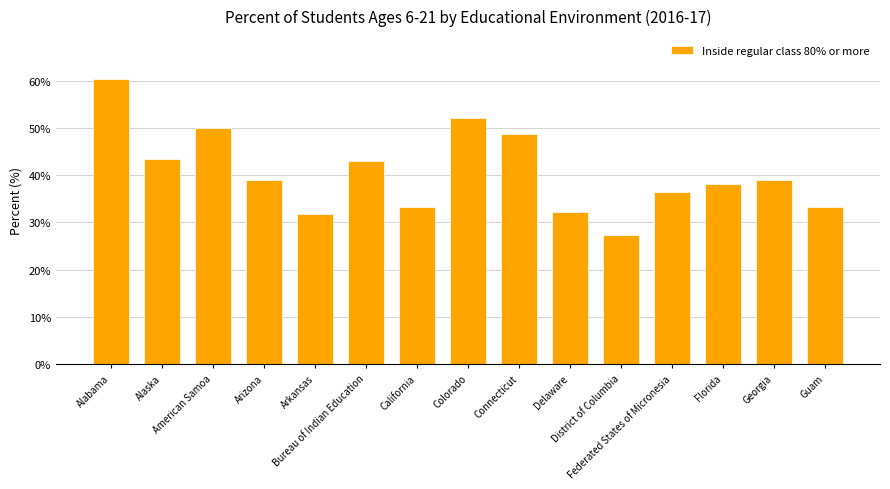

What is the label of the 8th bar from the right?

Colorado